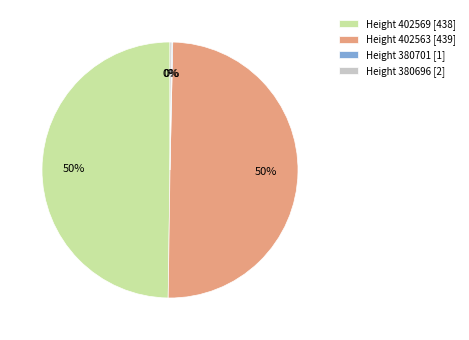

To the nearest percent, what is the difference between the largest and smallest slice percentages?

50%